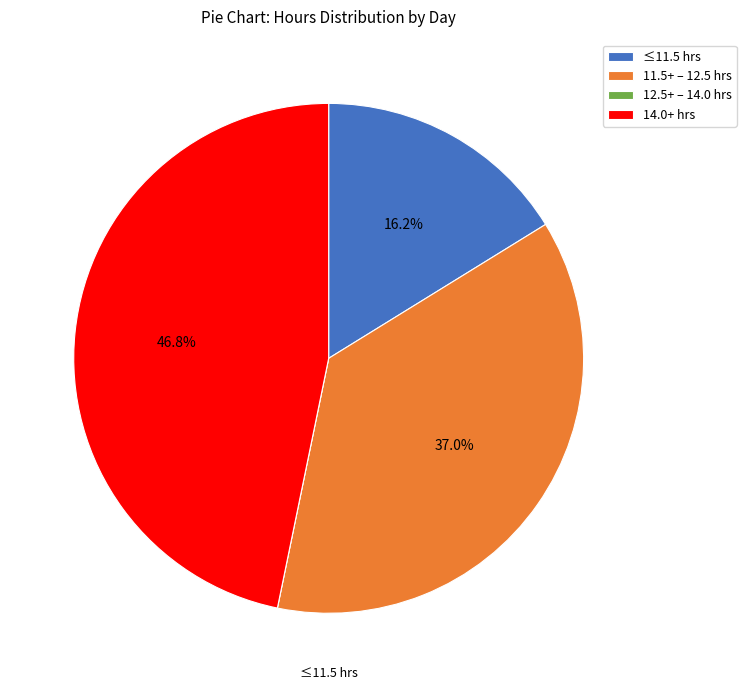

Is there any slice that represents more than half of the pie?

No